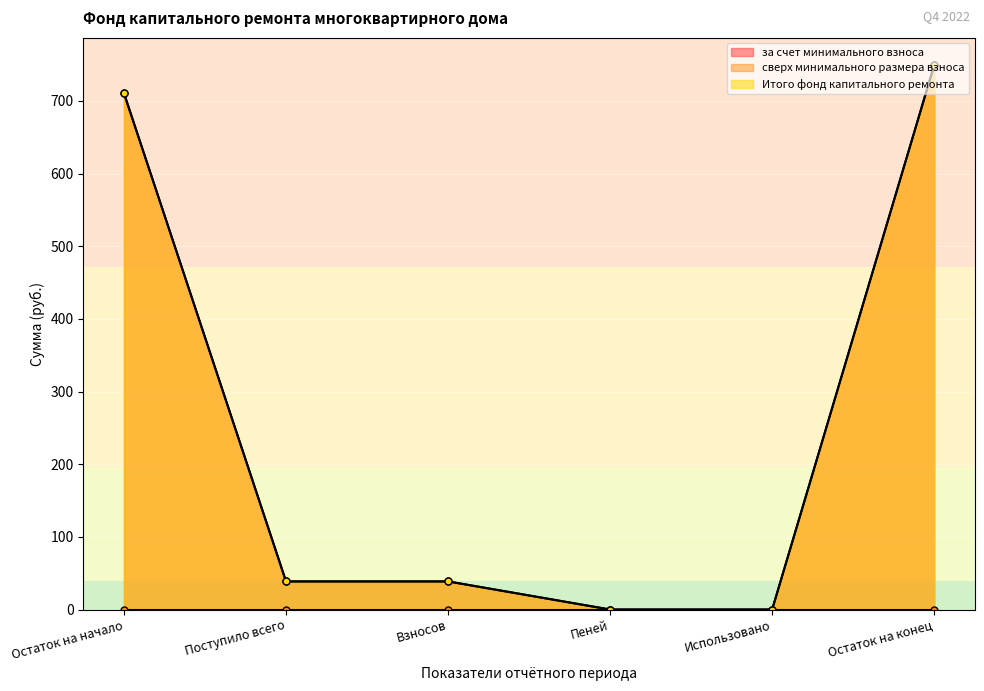

Is the value of за счет минимального взноса at Использовано greater than the value of Итого фонд капитального ремонта at Остаток на конец?

No